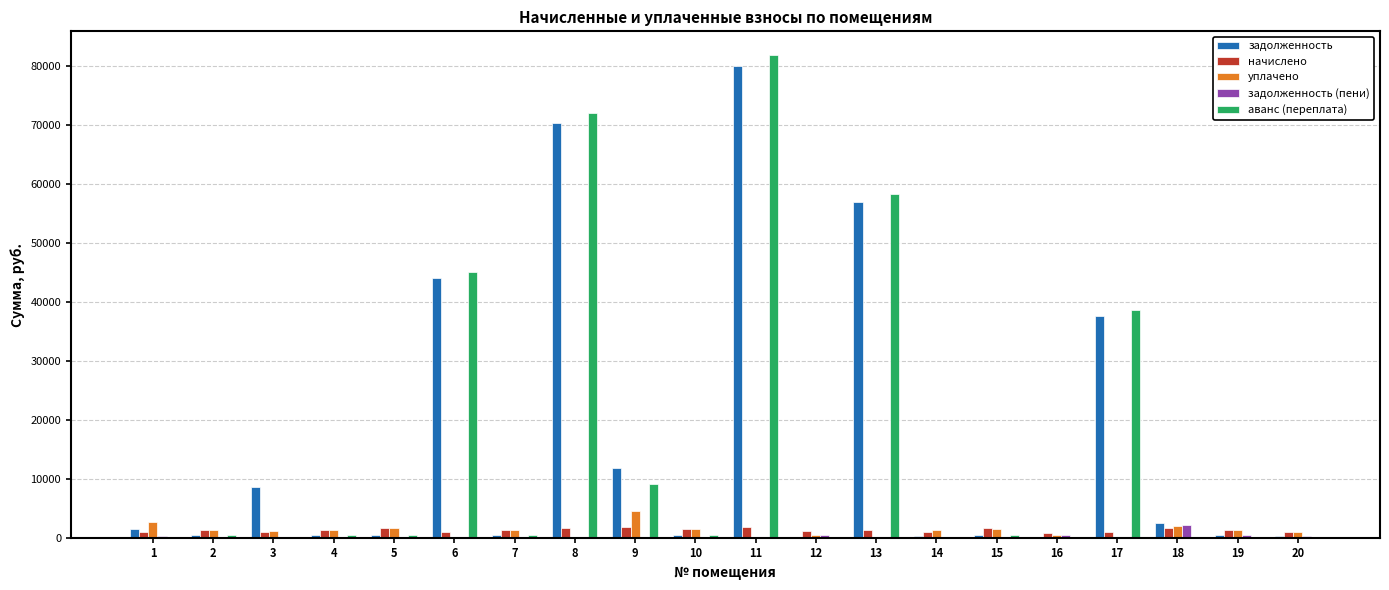

Are the bars horizontal?

No